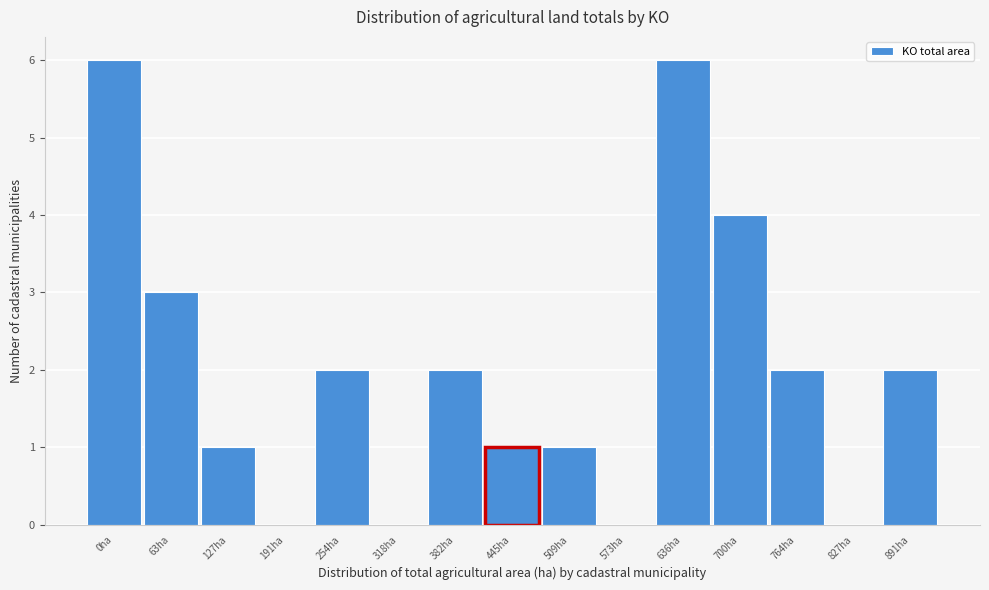

Reading left to right, what are all the values shown in this chart?

0ha=6	63ha=3	127ha=1	191ha=0	254ha=2	318ha=0	382ha=2	445ha=1	509ha=1	573ha=0	636ha=6	700ha=4	764ha=2	827ha=0	891ha=2